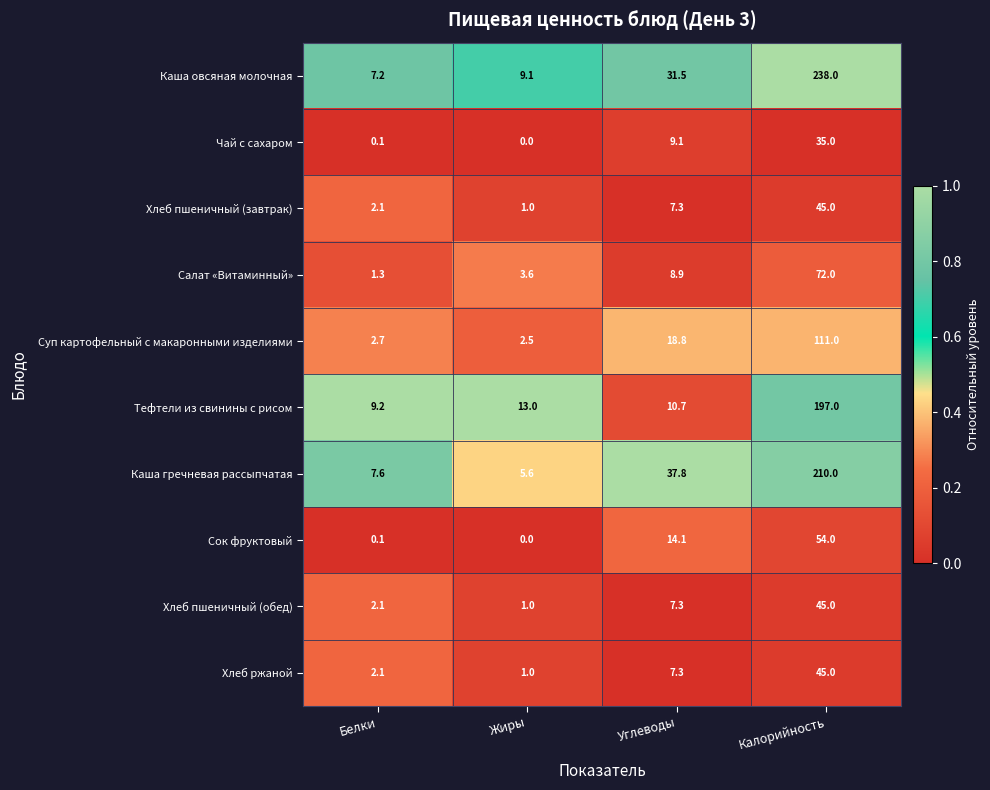

Which label corresponds to the smallest value in the chart?

Жиры